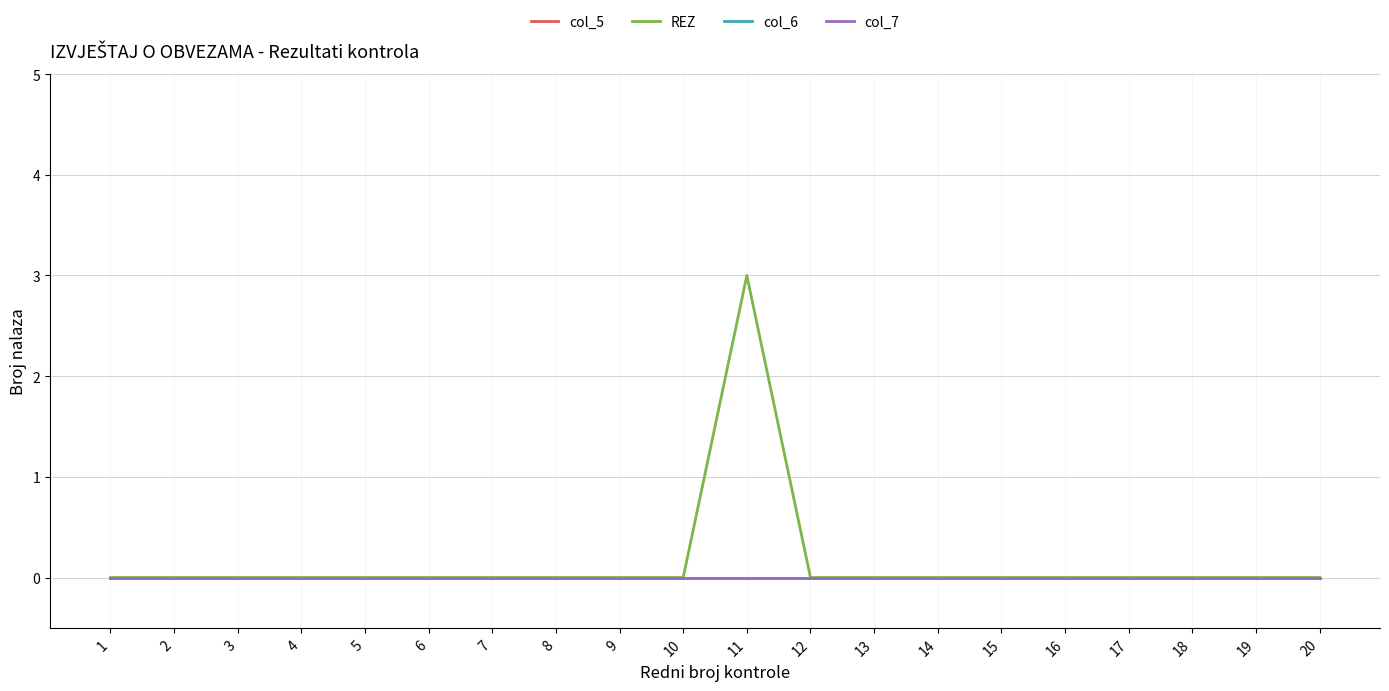

Does the chart display data point markers on the line(s)?

No